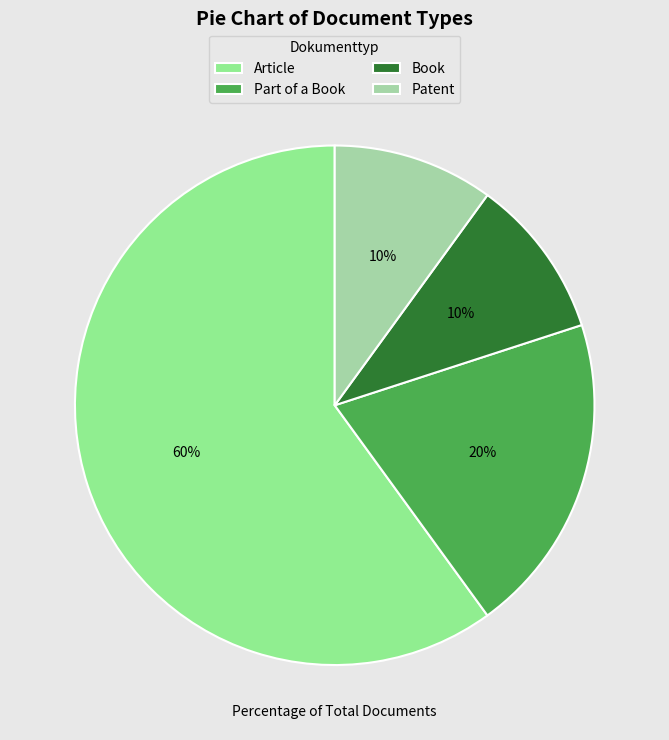

Approximately how many times larger is the value at Book compared to Article?

0.2